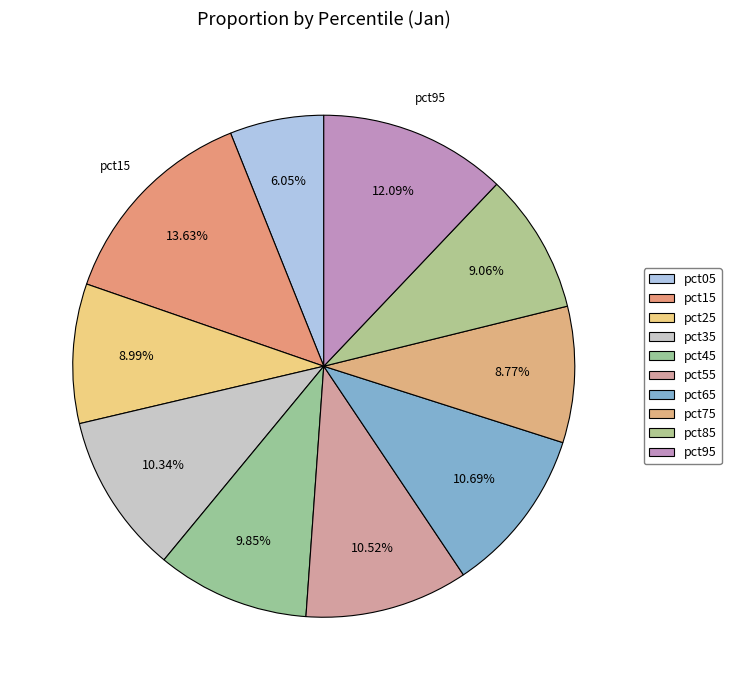

Is pct15 the majority of the pie?

No